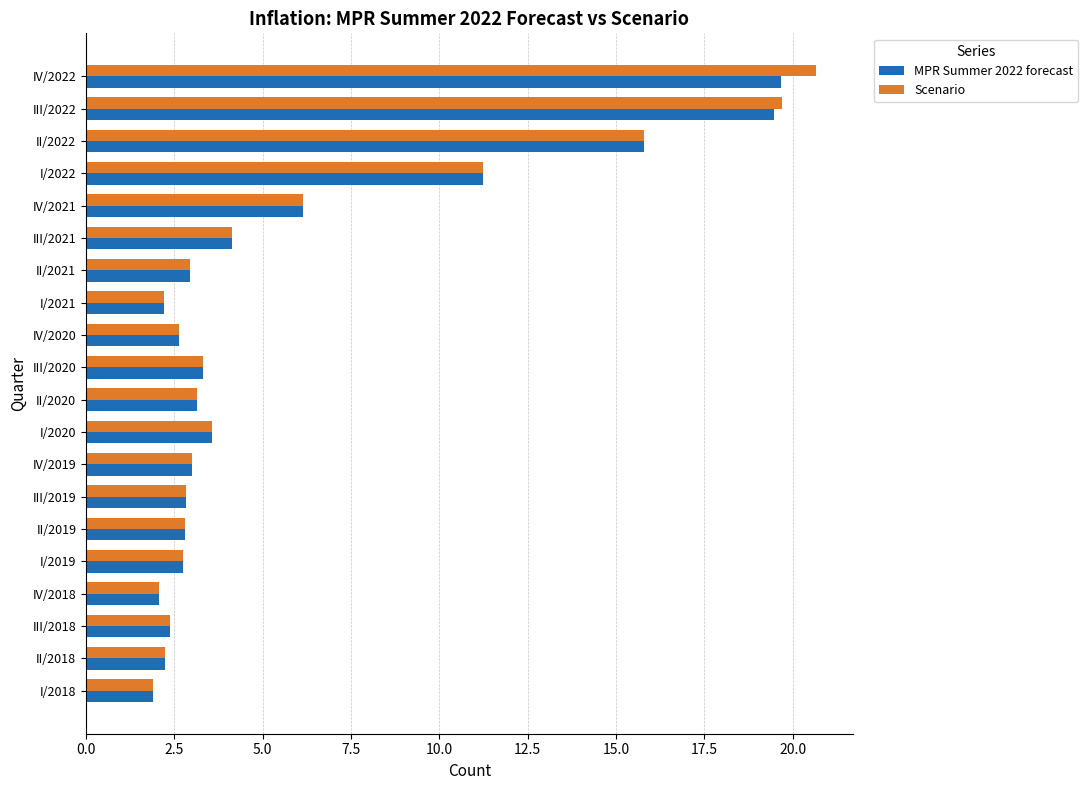

What is the total value across all series at III/2020?

6.6